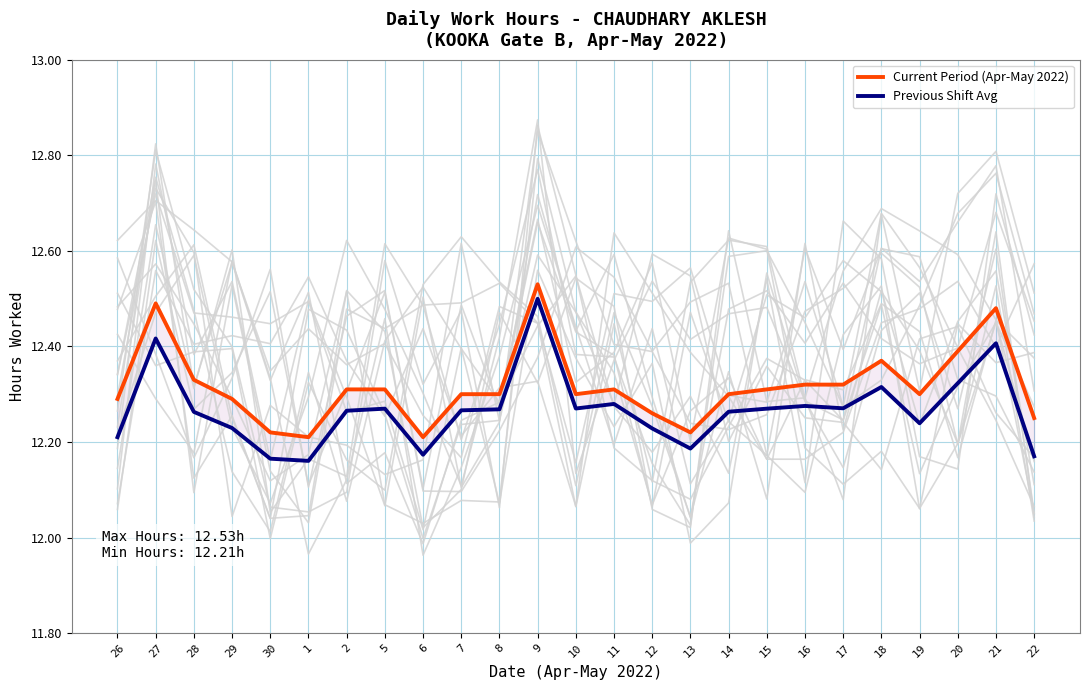

Which series has the largest range (max minus min)?

Previous Shift Avg